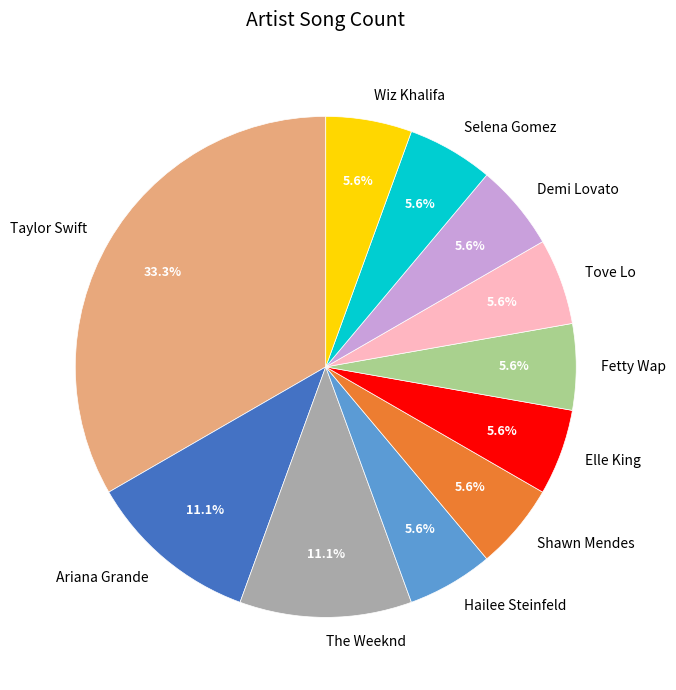

What is the largest slice in the pie chart?

Taylor Swift